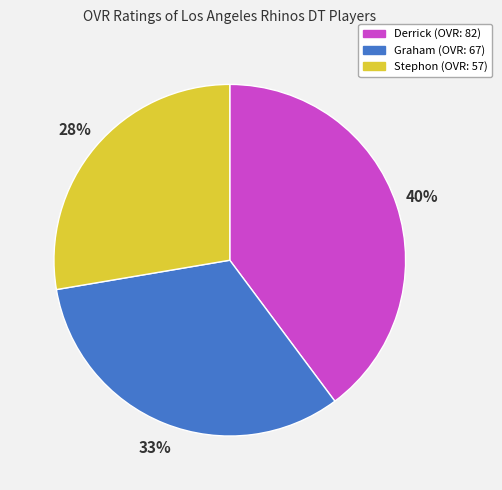

To the nearest percent, what is the difference between the Stephon and Derrick slice percentages?

12%